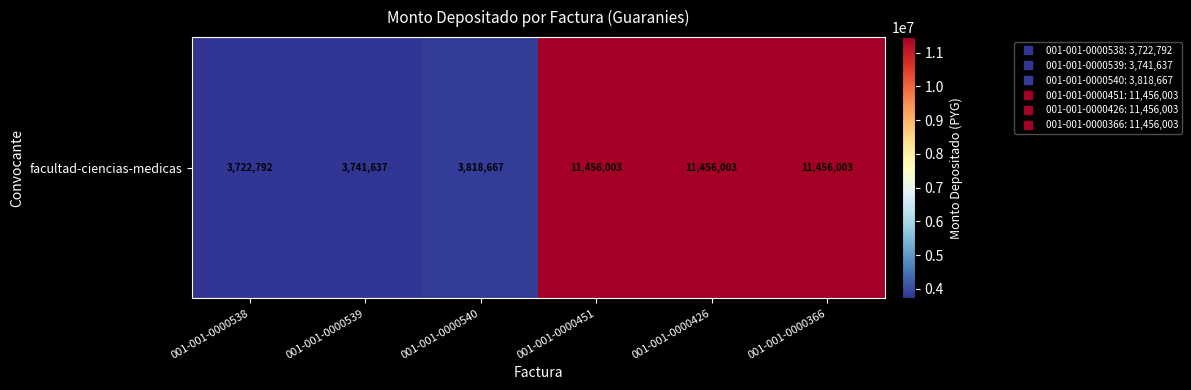

At which category does the chart reach its minimum across all series?

001-001-0000538